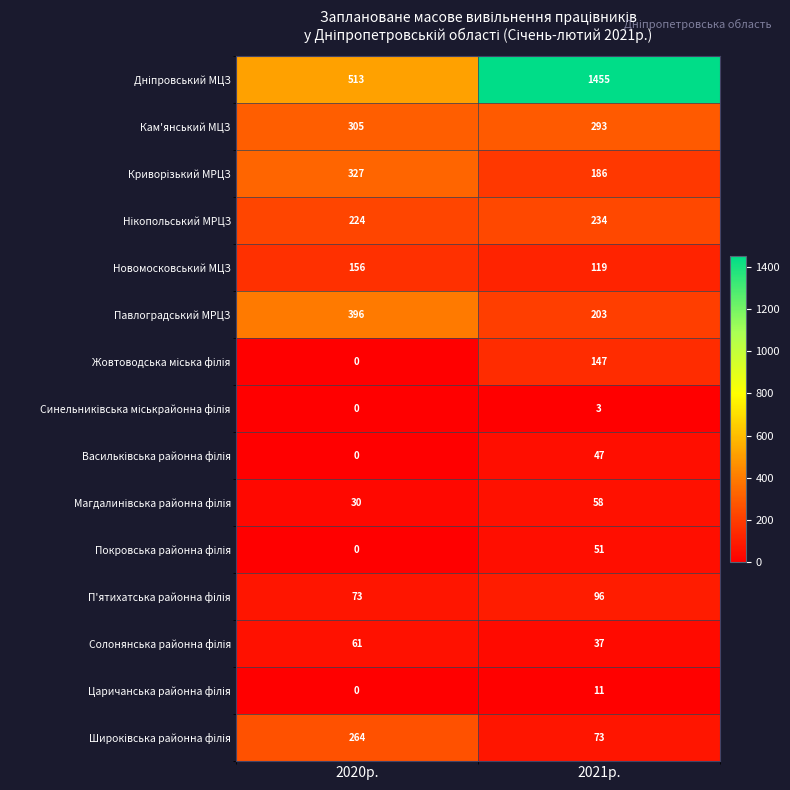

What is the spread (max minus min) of values at 2020р.?

513